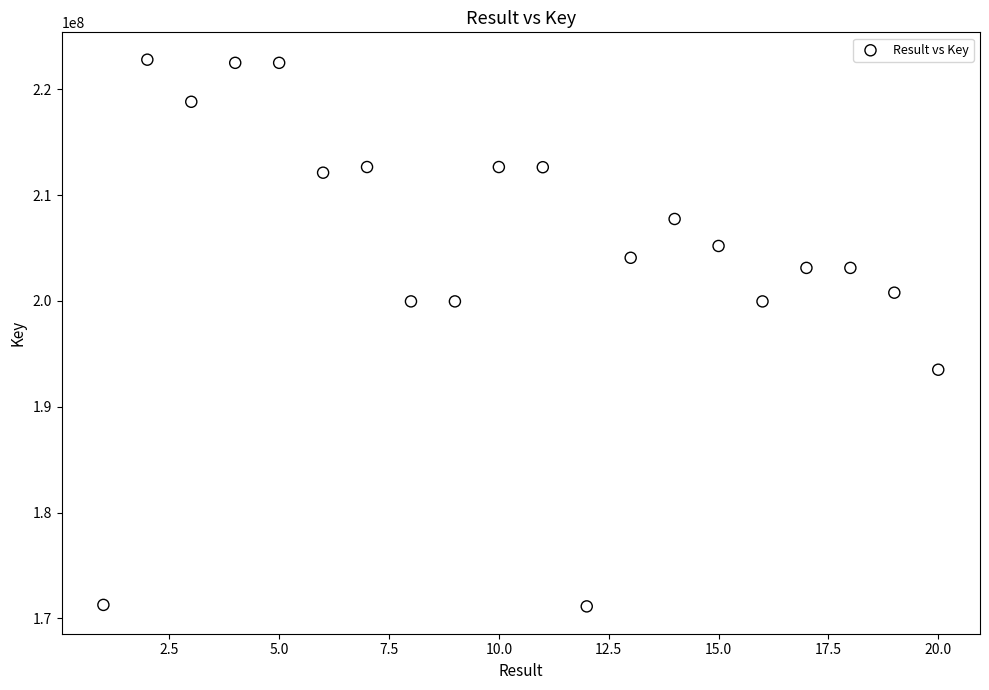

What is the range of Y values (max minus min)?

51653509